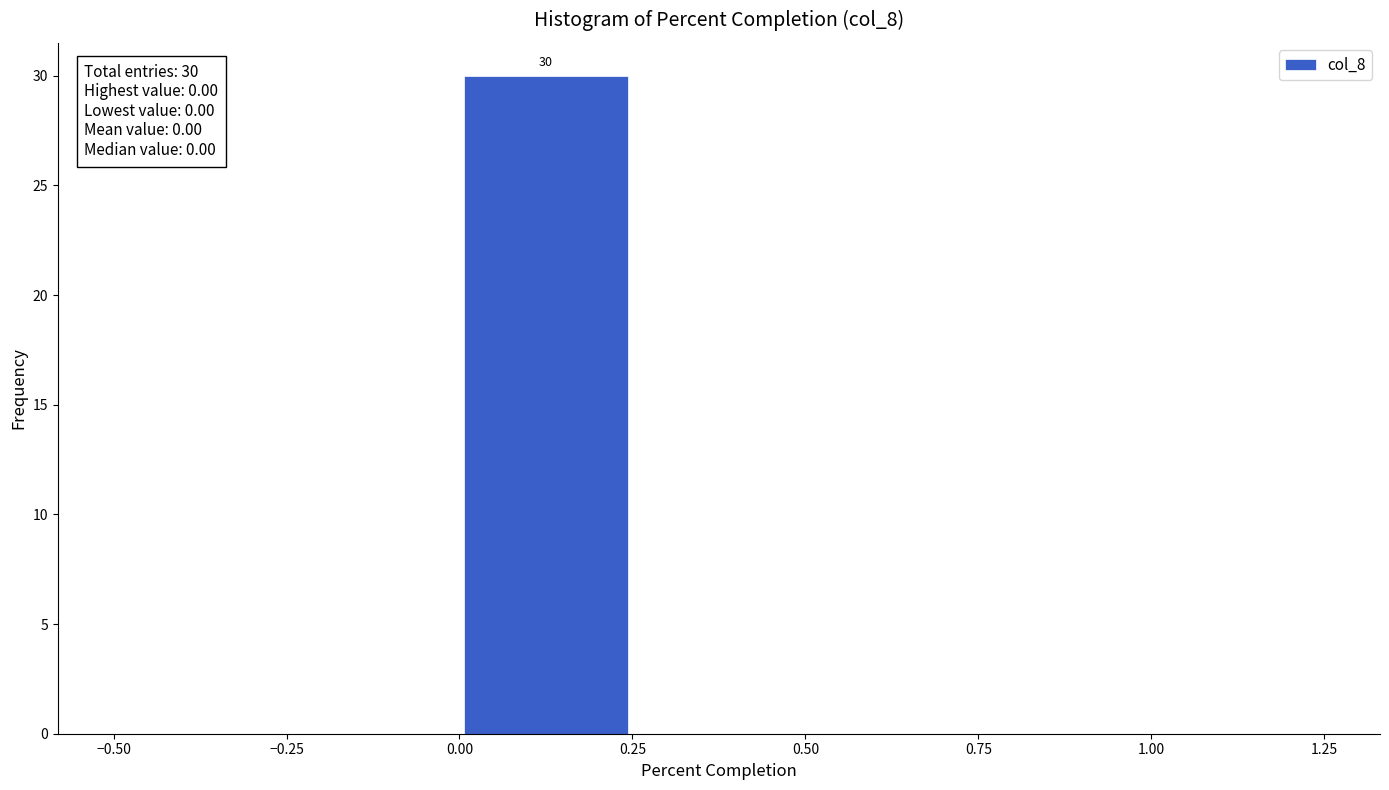

Over which range of the x-axis is the bar tallest?

0.00 to 0.25